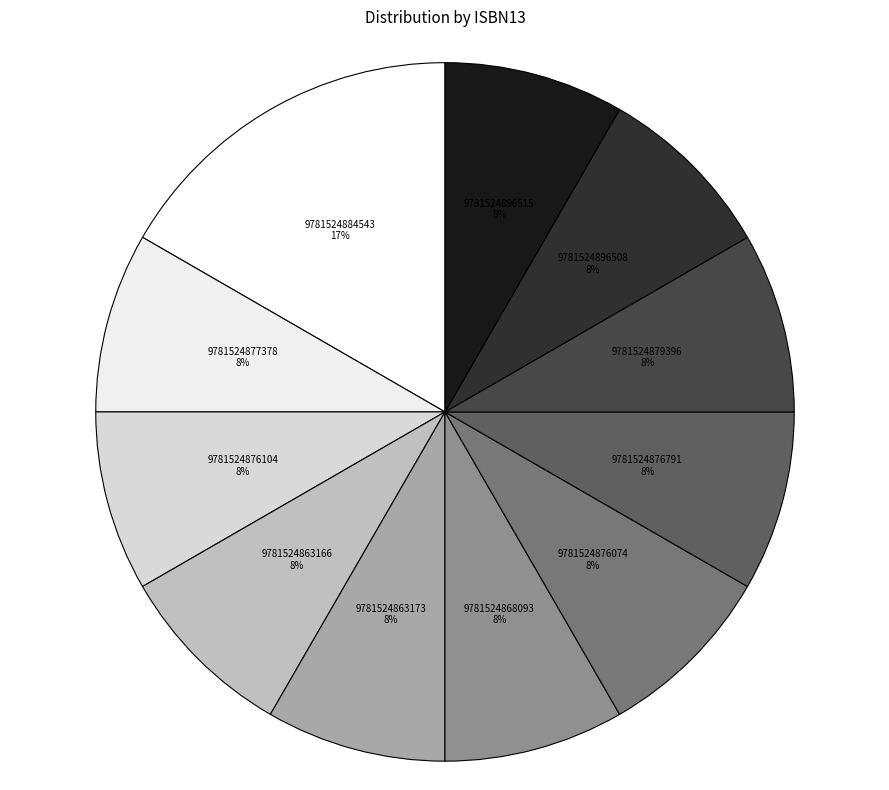

To the nearest percent, what portion does 9781524863166 represent?

8%